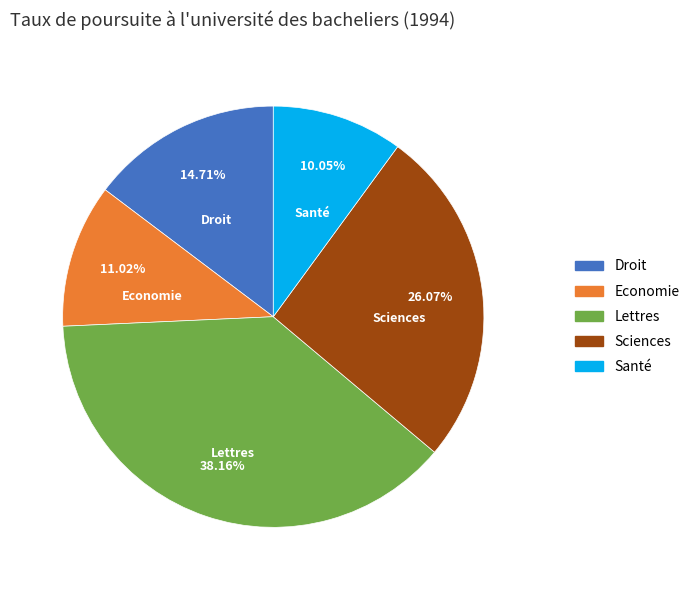

What percentage is NOT represented by Sciences?

73.9%